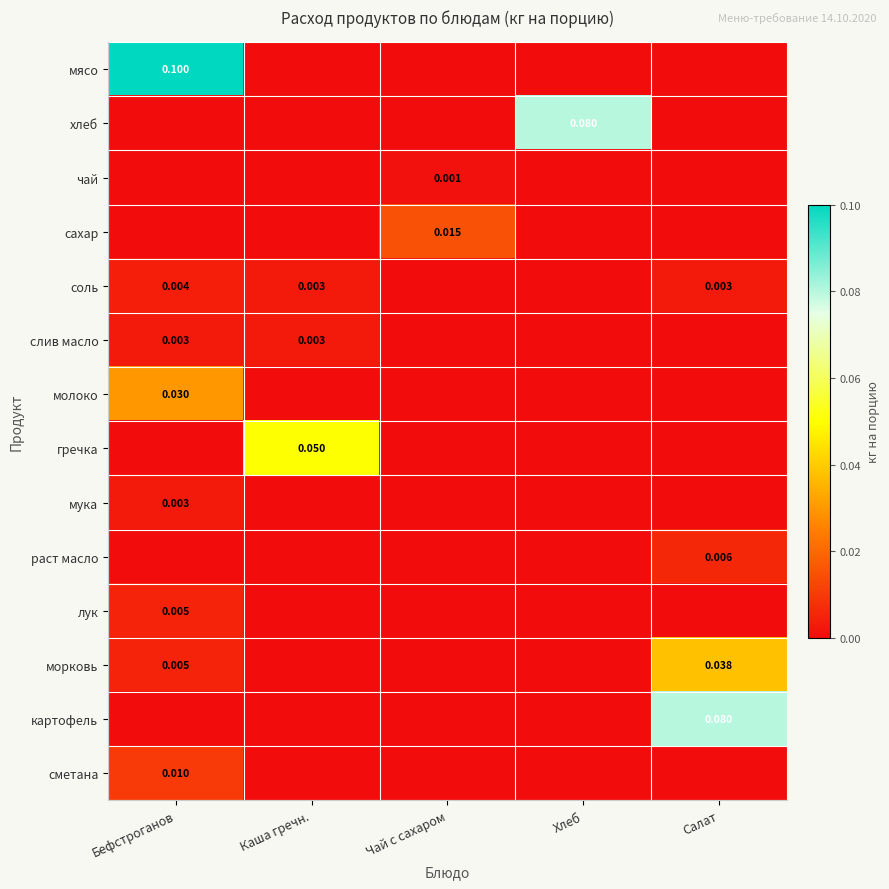

Is the value of хлеб at Хлеб greater than the value of мука at Бефстроганов?

Yes